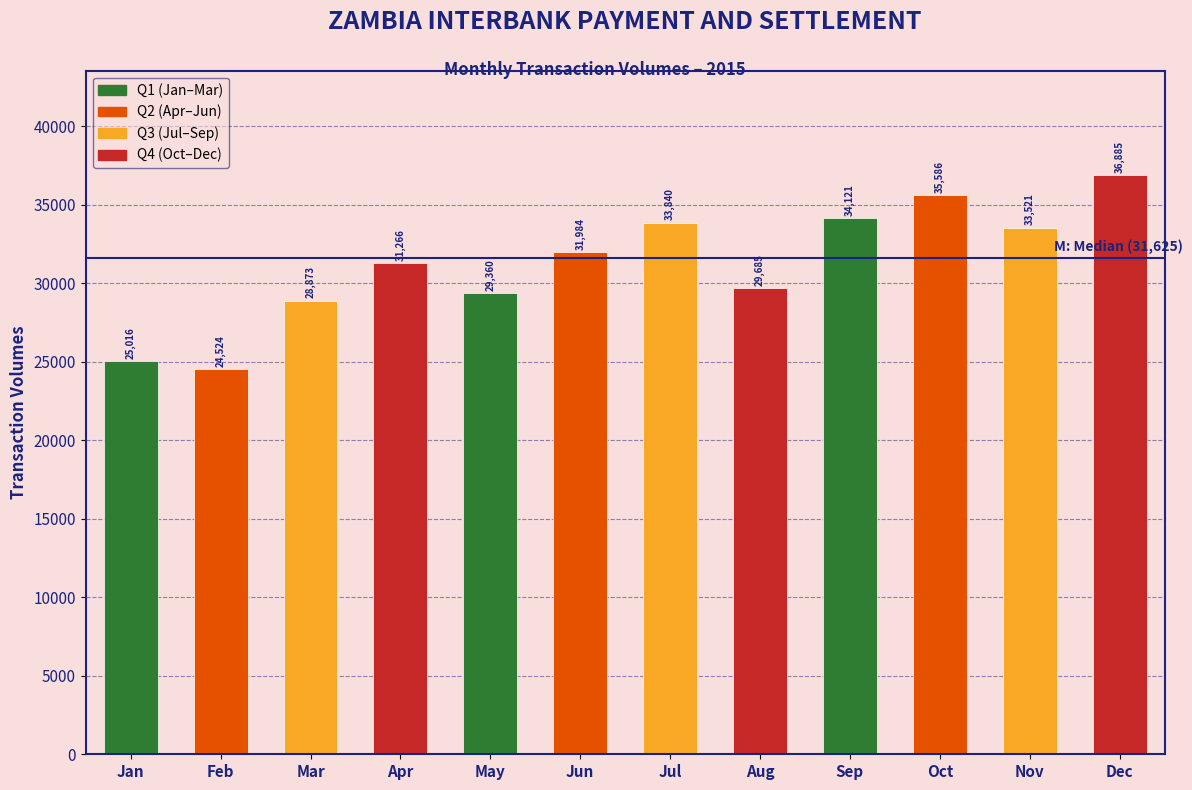

Reading left to right, what are all the values shown in this chart?

25016	24524	28873	31266	29360	31984	33840	29685	34121	35586	33521	36885